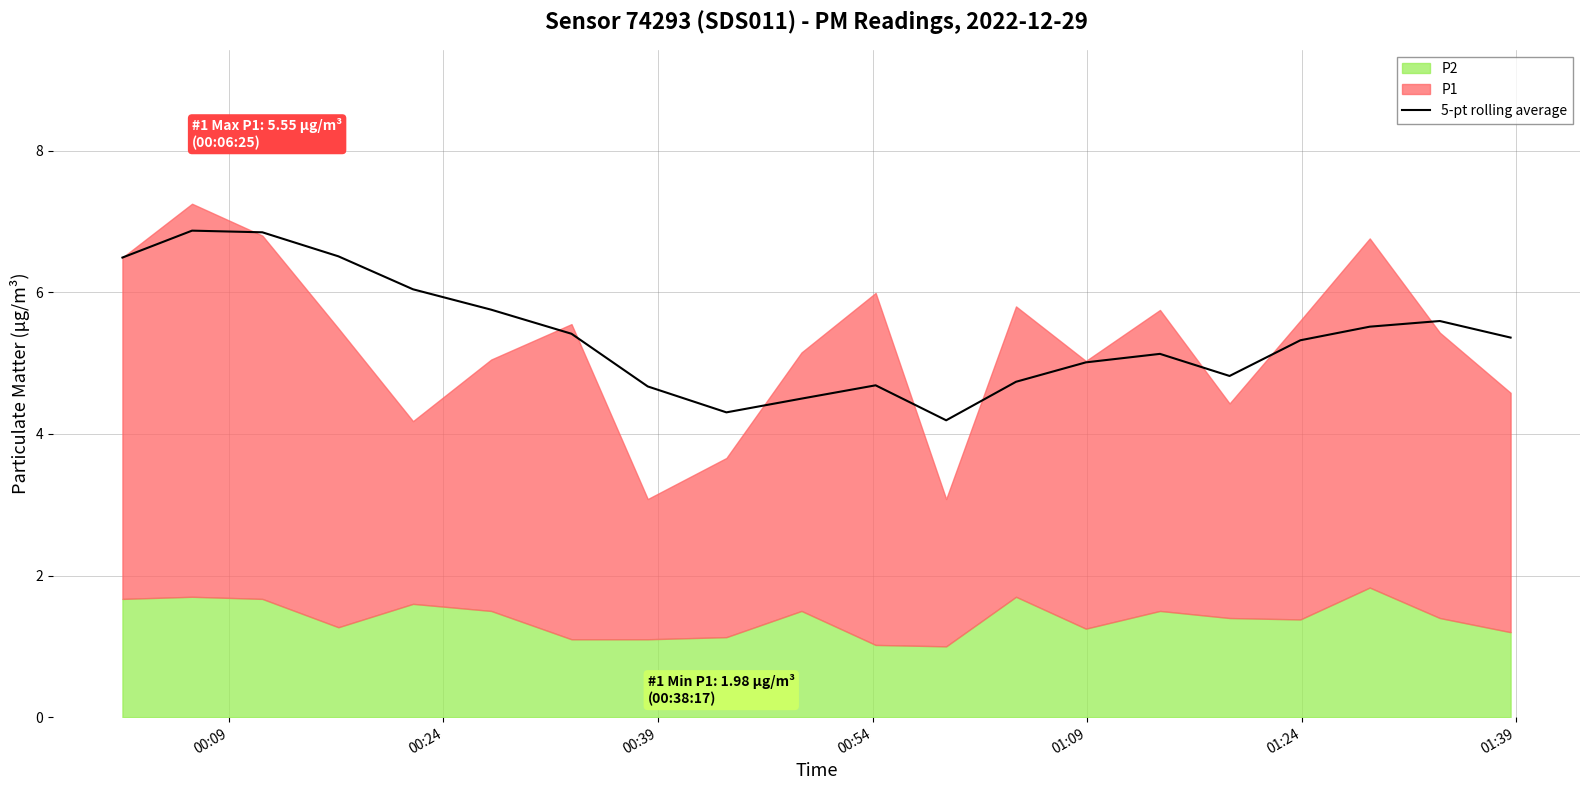

What value does the data have at 16?

5.3